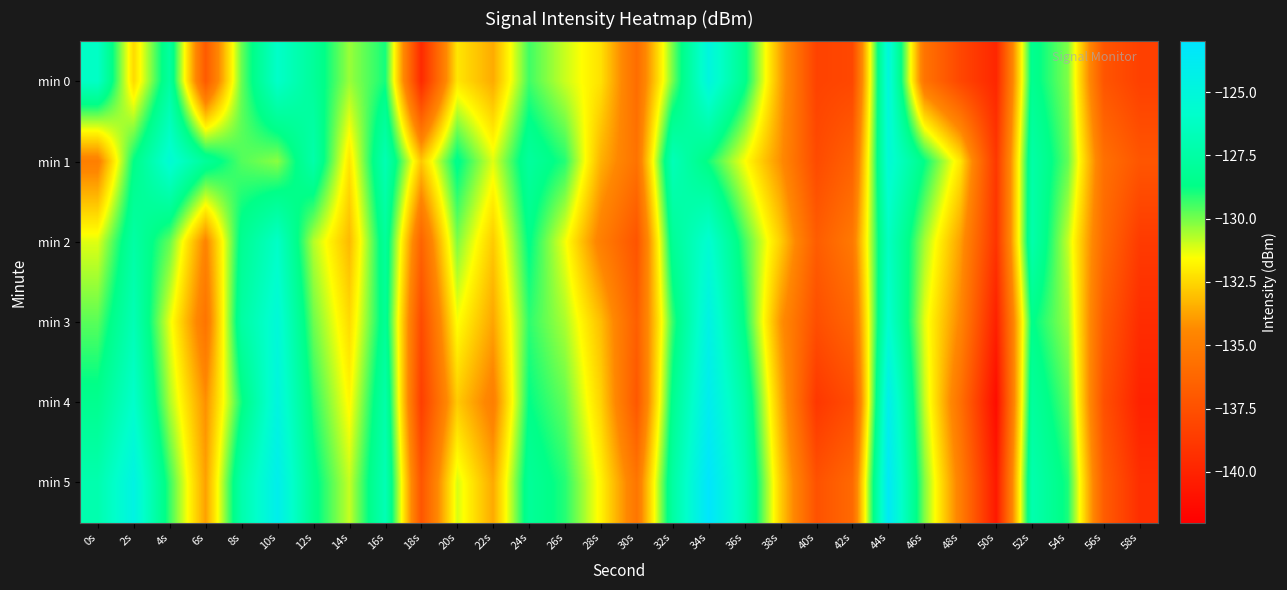

Reading left to right, extract all data points from this chart.

min 0: 0s=-126.1	2s=-132.4	4s=-127.7	6s=-136.9	8s=-129.9	10s=-126.0	12s=-127.9	14s=-130.4	16s=-128.9	18s=-139.6	20s=-132.1	22s=-133.6	24s=-129.4	26s=-131.0	28s=-132.3	30s=-135.9	32s=-130.0	34s=-124.8	36s=-128.5	38s=-133.7	40s=-138.3	42s=-138.0	44s=-125.0	46s=-135.5	48s=-138.0	50s=-139.8	52s=-128.3	54s=-130.1	56s=-137.2	58s=-138.4
min 1: 0s=-134.9	2s=-128.7	4s=-125.4	6s=-128.0	8s=-129.6	10s=-130.2	12s=-127.3	14s=-132.2	16s=-126.9	18s=-132.9	20s=-128.5	22s=-131.2	24s=-127.8	26s=-129.1	28s=-133.4	30s=-135.6	32s=-126.7	34s=-128.9	36s=-131.5	38s=-134.2	40s=-137.8	42s=-136.5	44s=-125.3	46s=-128.7	48s=-132.1	50s=-138.9	52s=-127.4	54s=-129.8	56s=-135.7	58s=-137.2
min 2: 0s=-131.2	2s=-127.5	4s=-129.8	6s=-134.6	8s=-128.3	10s=-126.1	12s=-130.7	14s=-133.2	16s=-127.9	18s=-136.4	20s=-130.1	22s=-132.8	24s=-128.6	26s=-131.4	28s=-134.9	30s=-137.3	32s=-128.1	34s=-125.6	36s=-129.4	38s=-132.7	40s=-136.8	42s=-135.2	44s=-126.3	46s=-130.5	48s=-133.8	50s=-139.1	52s=-127.2	54s=-130.9	56s=-136.1	58s=-138.7
min 3: 0s=-129.7	2s=-126.8	4s=-131.3	6s=-135.5	8s=-127.6	10s=-125.2	12s=-129.9	14s=-132.4	16s=-128.1	18s=-137.8	20s=-131.5	22s=-133.7	24s=-129.2	26s=-130.6	28s=-133.1	30s=-136.7	32s=-129.3	34s=-124.5	36s=-128.8	38s=-134.1	40s=-137.6	42s=-136.3	44s=-125.7	46s=-131.2	48s=-134.5	50s=-140.2	52s=-128.6	54s=-130.4	56s=-136.9	58s=-139.5
min 4: 0s=-128.4	2s=-125.9	4s=-130.6	6s=-134.2	8s=-128.9	10s=-124.8	12s=-129.1	14s=-131.7	16s=-127.3	18s=-138.5	20s=-132.8	22s=-134.9	24s=-128.7	26s=-129.8	28s=-132.6	30s=-137.1	32s=-128.4	34s=-123.9	36s=-127.5	38s=-133.4	40s=-138.9	42s=-137.7	44s=-124.1	46s=-130.8	48s=-135.7	50s=-141.3	52s=-127.8	54s=-129.7	56s=-137.5	58s=-140.1
min 5: 0s=-127.1	2s=-124.6	4s=-129.3	6s=-133.8	8s=-127.2	10s=-124.1	12s=-128.4	14s=-130.9	16s=-126.8	18s=-137.2	20s=-131.1	22s=-133.6	24s=-128.0	26s=-129.1	28s=-131.8	30s=-135.4	32s=-127.6	34s=-123.1	36s=-126.8	38s=-132.7	40s=-137.4	42s=-136.1	44s=-123.5	46s=-130.1	48s=-134.9	50s=-140.6	52s=-127.1	54s=-129.0	56s=-136.8	58s=-139.4